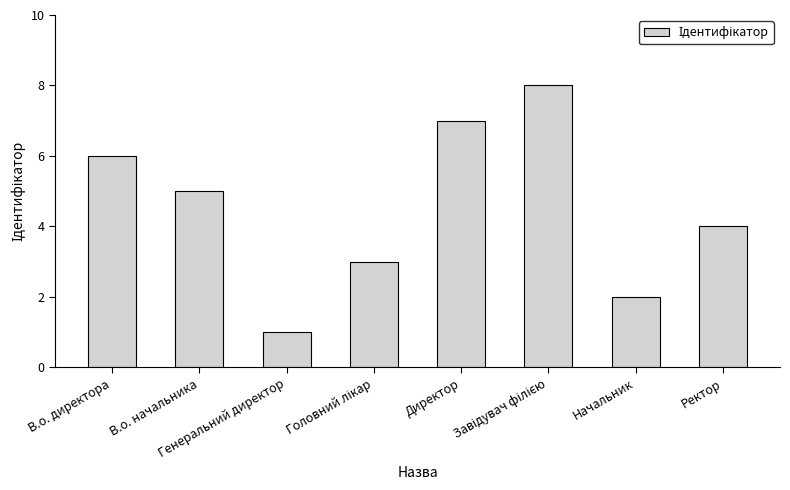

The chart shows a value of 6 at В.о. директора. True or false?

True